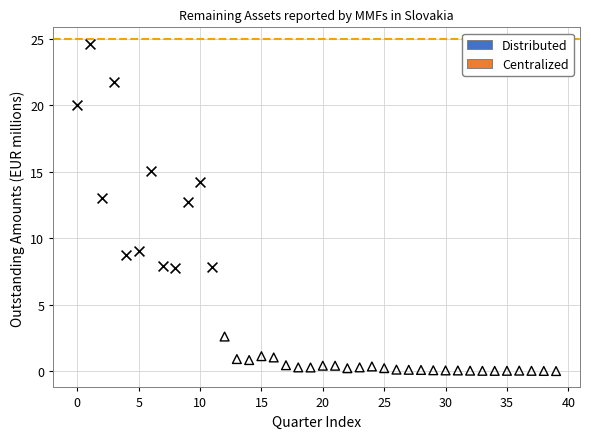

Which series has the widest spread of Y values?

Distributed